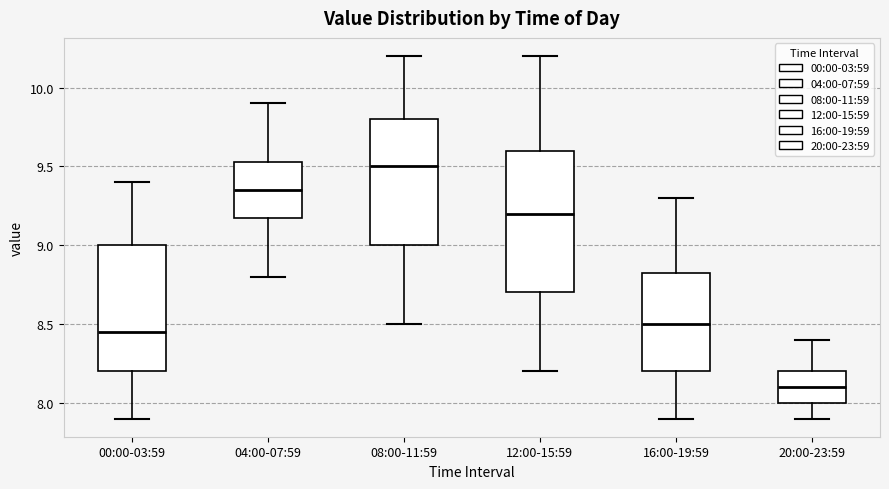

Reading left to right, read every box against the y-axis: the position of its median line, the range the box covers, and the ends of its whiskers. The values are not printed on the chart, so give them approximately, as read against the axis.

00:00-03:59: median 8.45, box 8.20 to 9.00, whiskers 7.90 to 9.40
04:00-07:59: median 9.35, box 9.20 to 9.55, whiskers 8.80 to 9.90
08:00-11:59: median 9.50, box 9.00 to 9.80, whiskers 8.50 to 10.20
12:00-15:59: median 9.20, box 8.70 to 9.60, whiskers 8.20 to 10.20
16:00-19:59: median 8.50, box 8.20 to 8.85, whiskers 7.90 to 9.30
20:00-23:59: median 8.10, box 8.00 to 8.20, whiskers 7.90 to 8.40